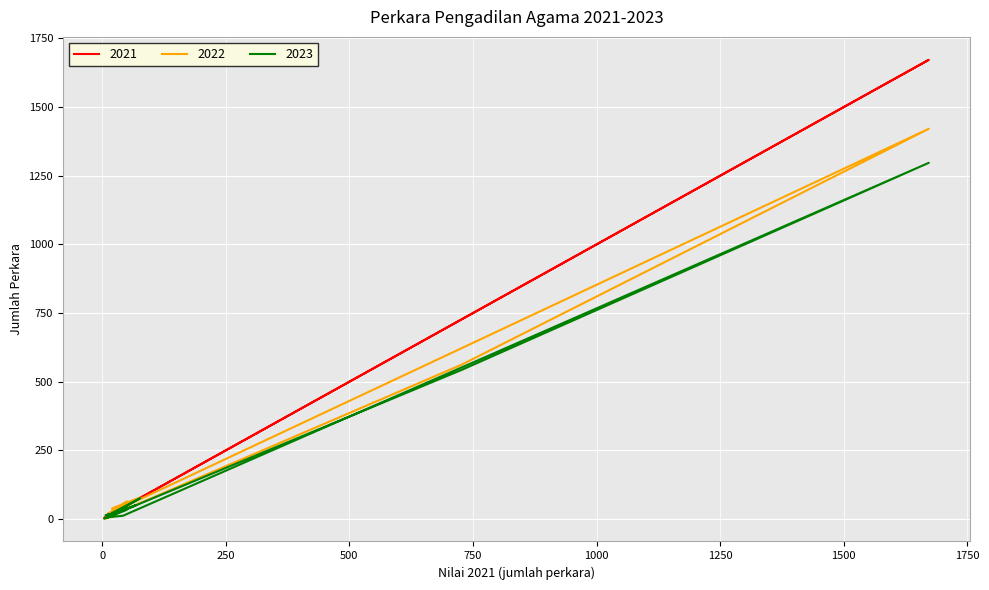

The value of 2022 at Cerai gugat is 1421. True or false?

True